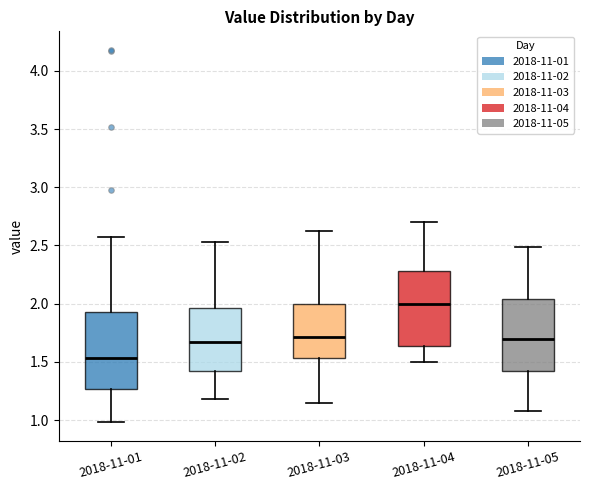

Reading left to right, transcribe this box plot: for each box, give where its median line is, the range the box spans, and where its two whiskers end, as read against the y-axis. The values are not printed on the chart, so give them approximately, as read against the axis.

2018-11-01: median 1.55, box 1.25 to 1.95, whiskers 1.00 to 2.55
2018-11-02: median 1.65, box 1.40 to 1.95, whiskers 1.20 to 2.55
2018-11-03: median 1.70, box 1.55 to 2.00, whiskers 1.15 to 2.60
2018-11-04: median 2.00, box 1.65 to 2.30, whiskers 1.50 to 2.70
2018-11-05: median 1.70, box 1.40 to 2.05, whiskers 1.10 to 2.50